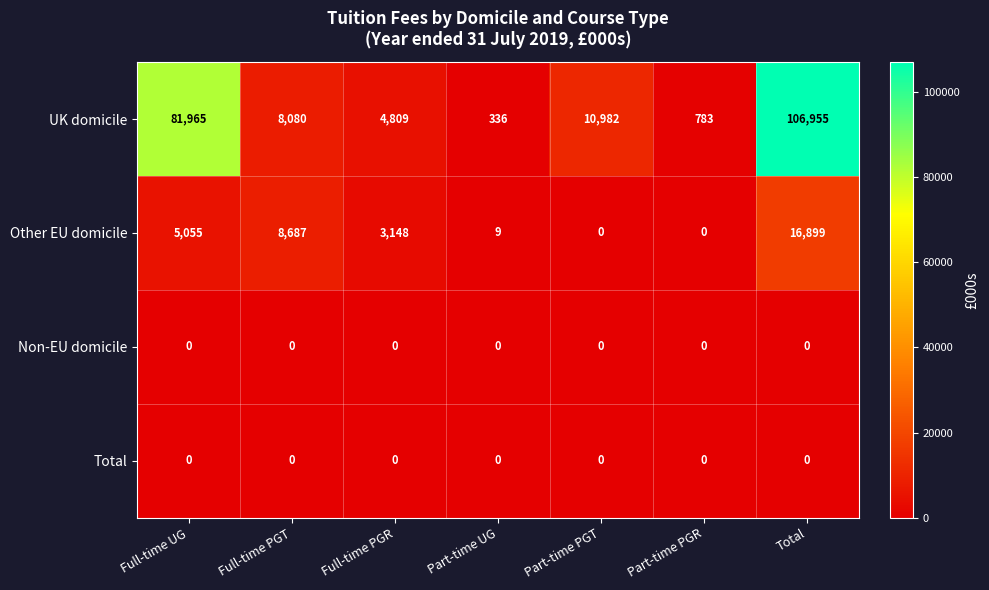

What is the maximum value shown in the chart?

106955